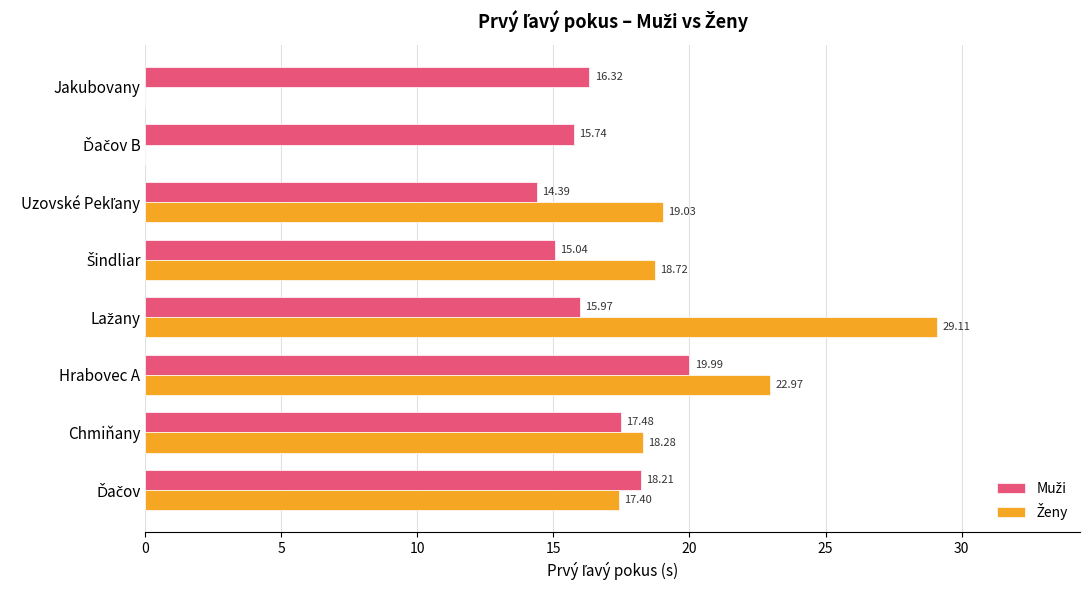

What is the total value across all series at Chmiňany?

35.8